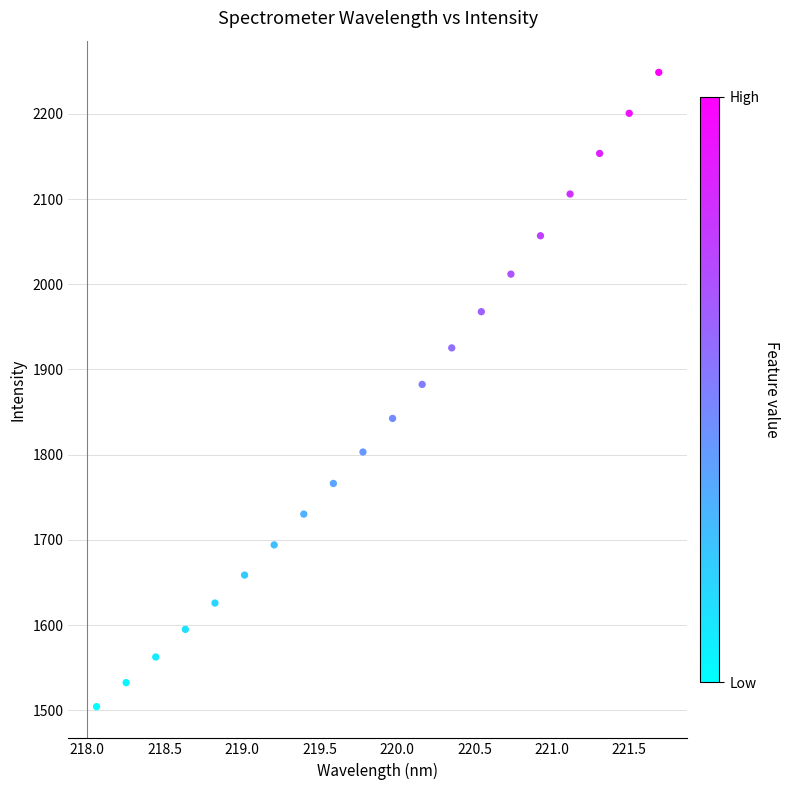

What is the range of X values (max minus min)?

3.6